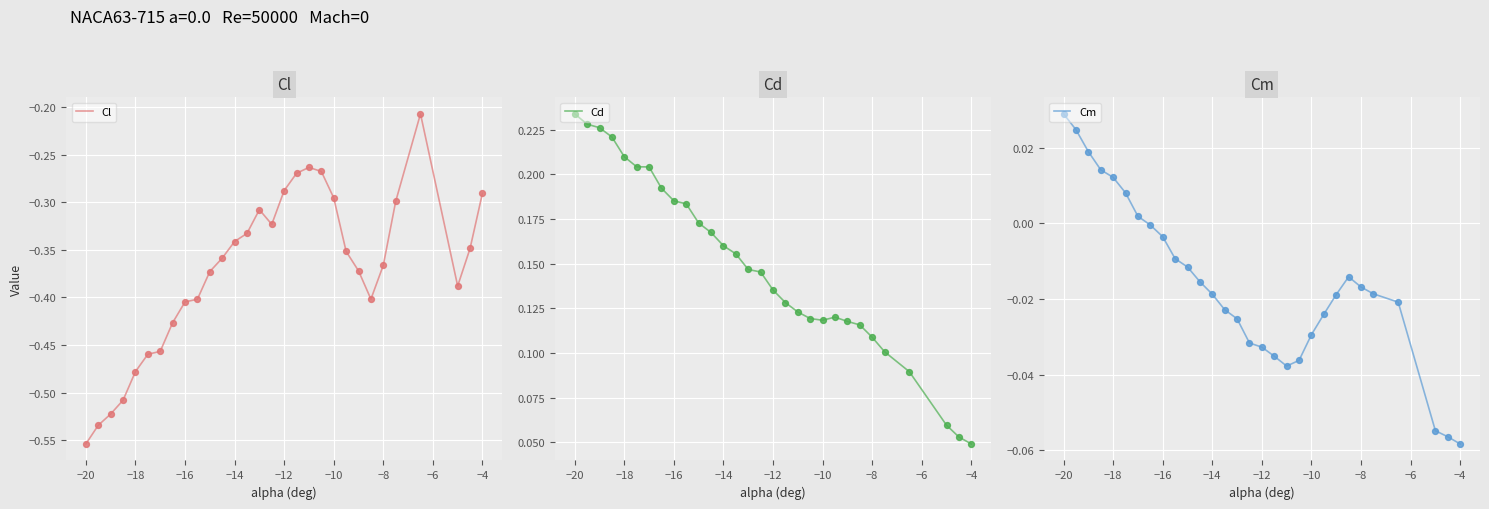

Which series has the largest total across all categories?

Cd